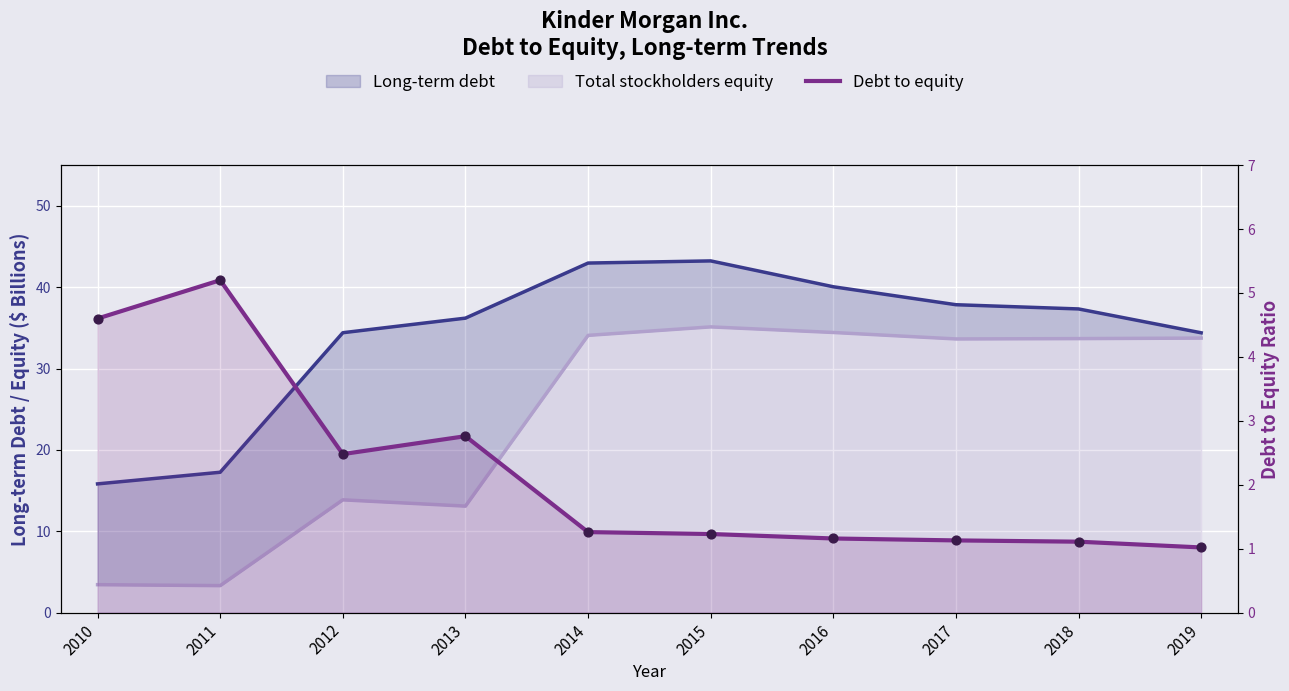

Between 2017 and 2019, which is larger?

2017